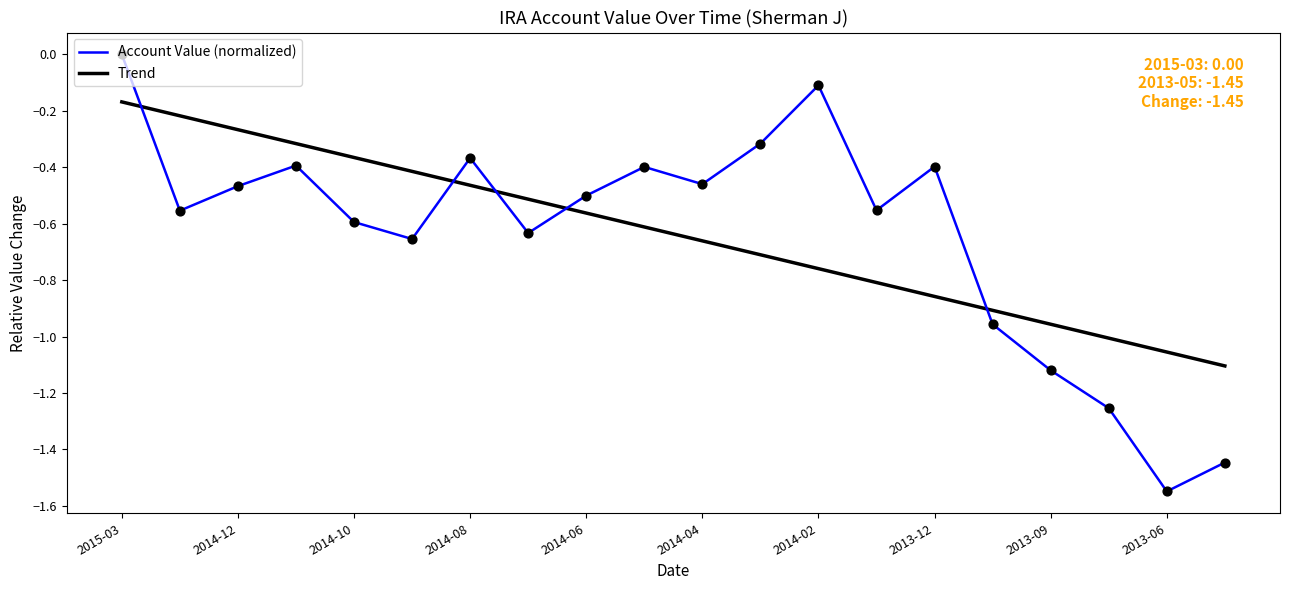

What is the difference between the maximum and minimum values in the Trend series?

0.9